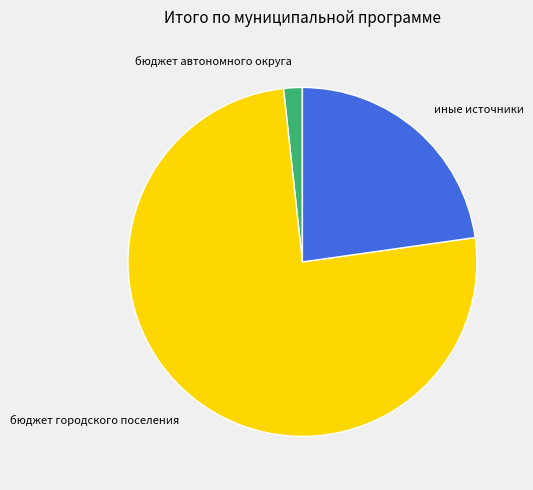

Rank the categories by value from lowest to highest.

бюджет автономного округа, иные источники, бюджет городского поселения